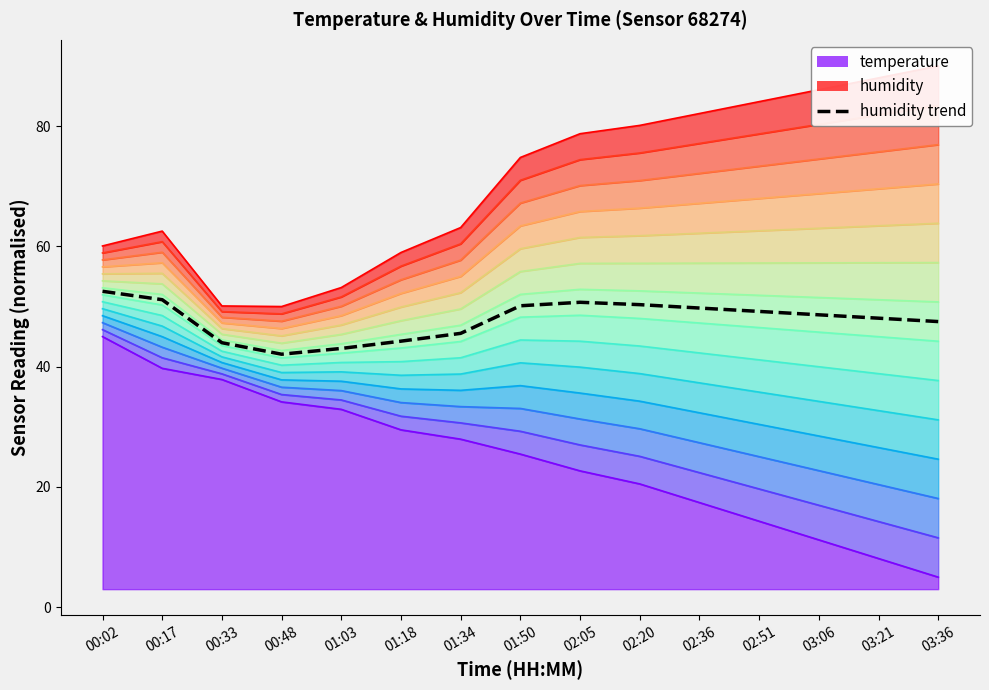

Reading left to right, what are all the values shown in this chart?

temperature: 45.0	39.7	37.9	34.1	32.9	29.5	27.9	25.5	22.7	20.5	17.4	14.3	11.2	8.1	5.0
humidity: 60.1	62.5	50.1	50.0	53.2	59.0	63.1	74.8	78.7	80.1	82.1	84.1	86.0	88.0	90.0